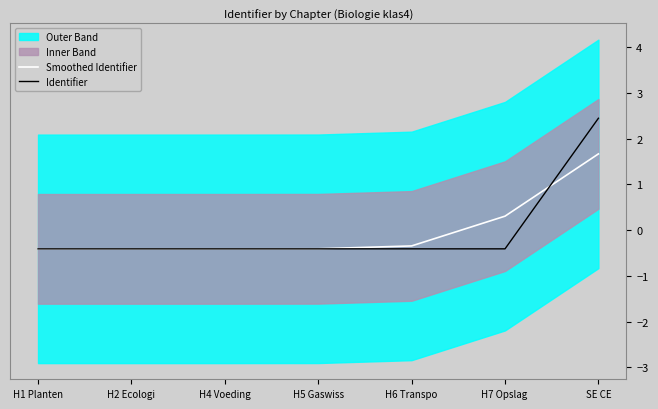

What is the label of the 6th point from the left?

H7 Opslag 